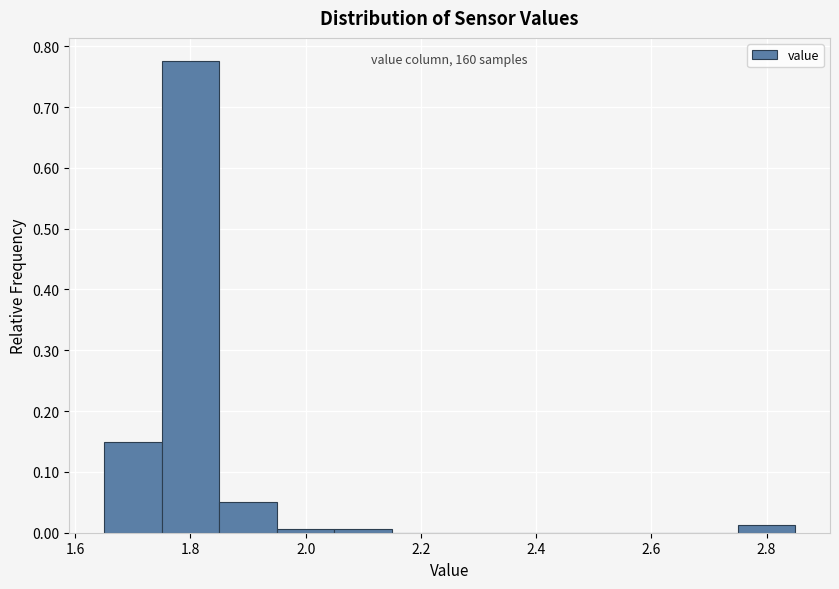

Which range on the x-axis has the tallest bar?

1.75 to 1.85